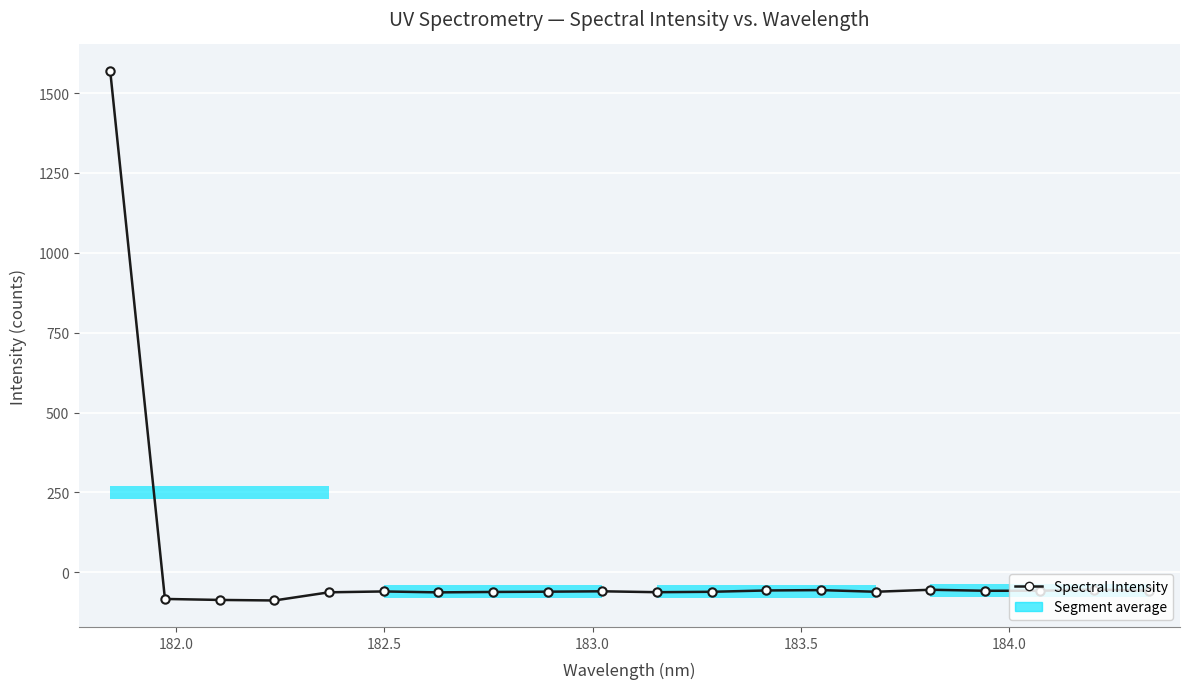

Count the number of categories in the chart.

20